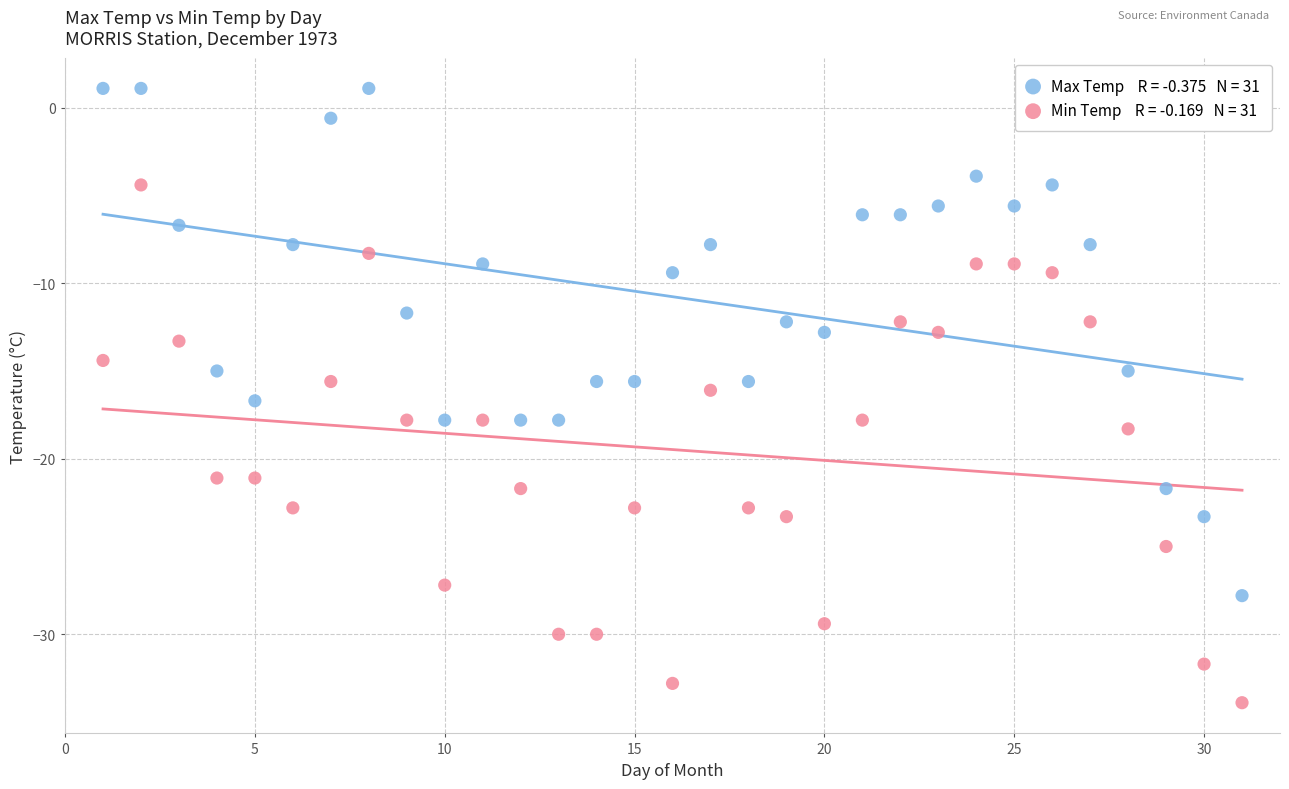

Across all data points, what is the range of Y values (max minus min)?

35.0